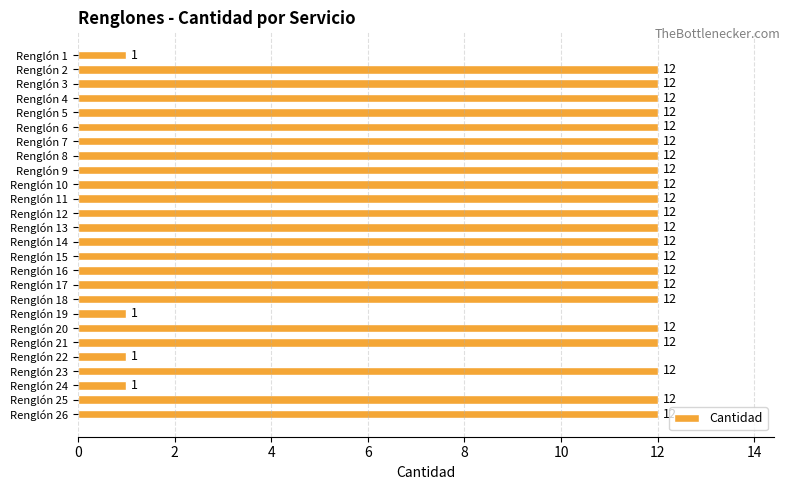

What is the sum of all values?

268